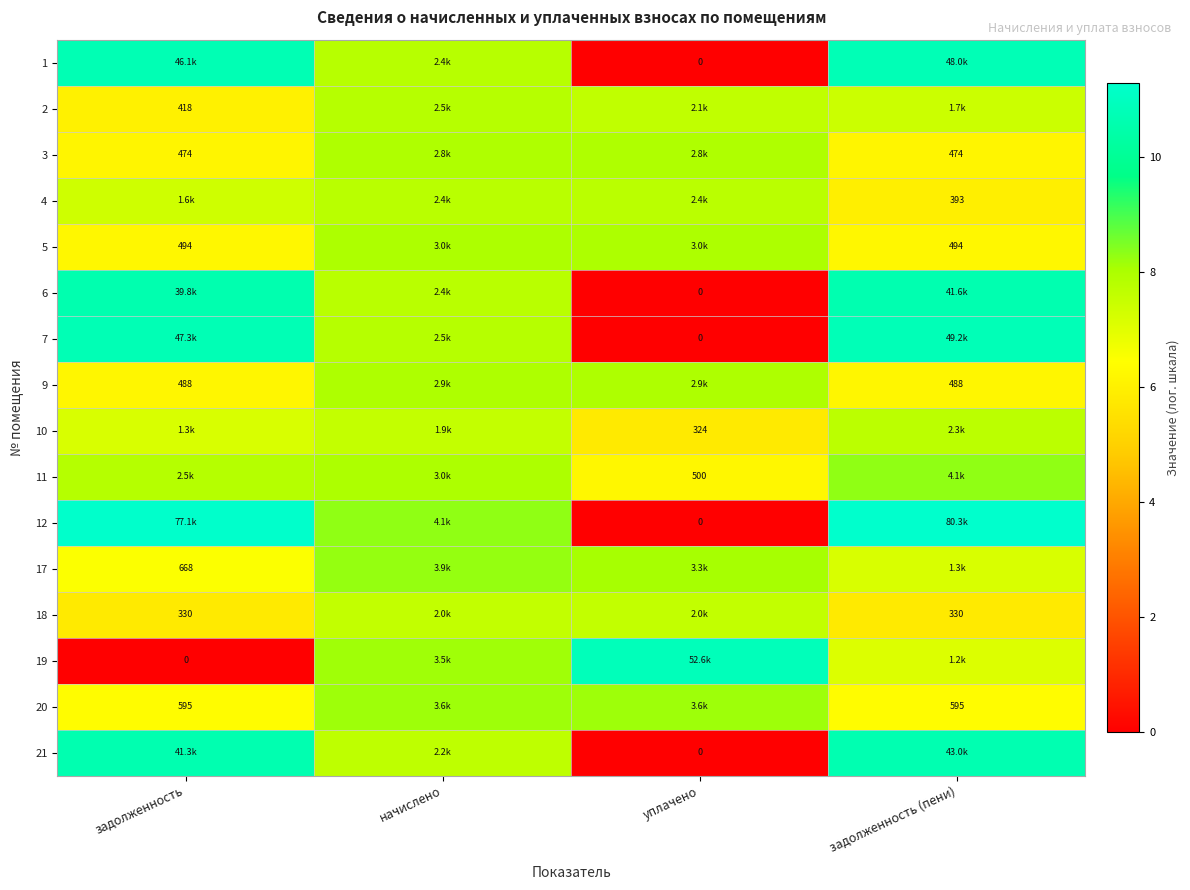

Count the number of categories in the chart.

4